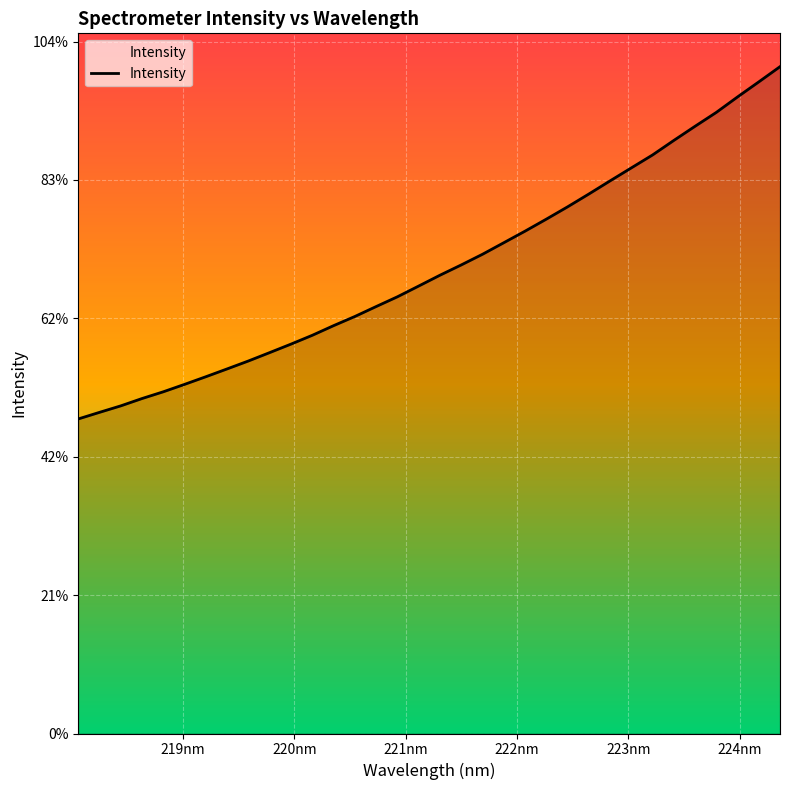

How many data points are less than 3311?

17